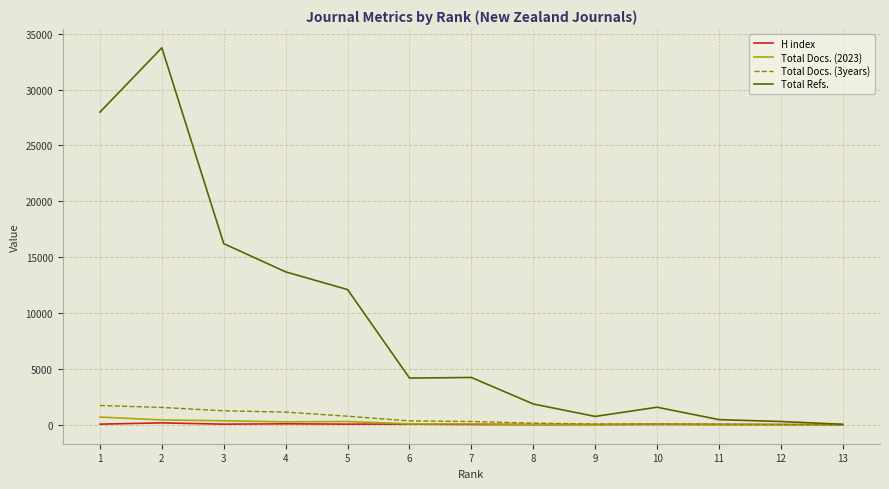

What is the approximate value of Total Refs. at 3?

16211